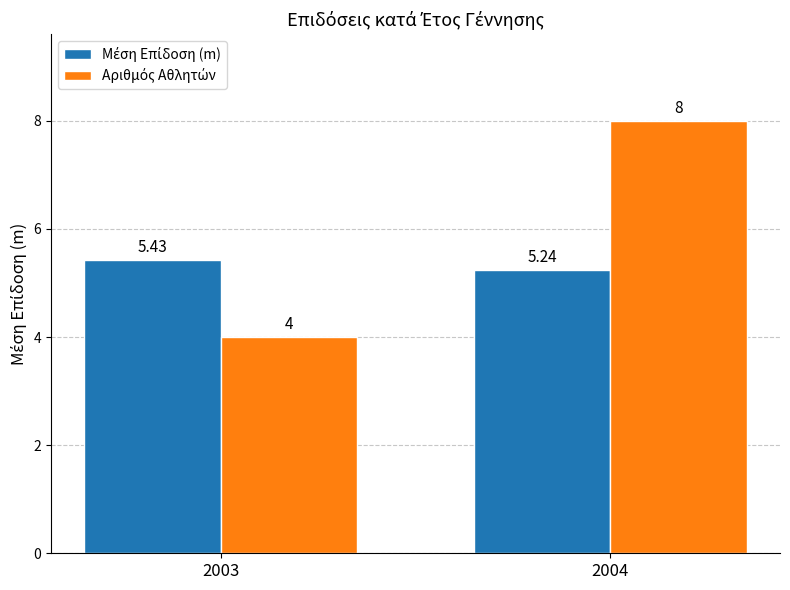

At which category is the sum across all series the highest?

2004